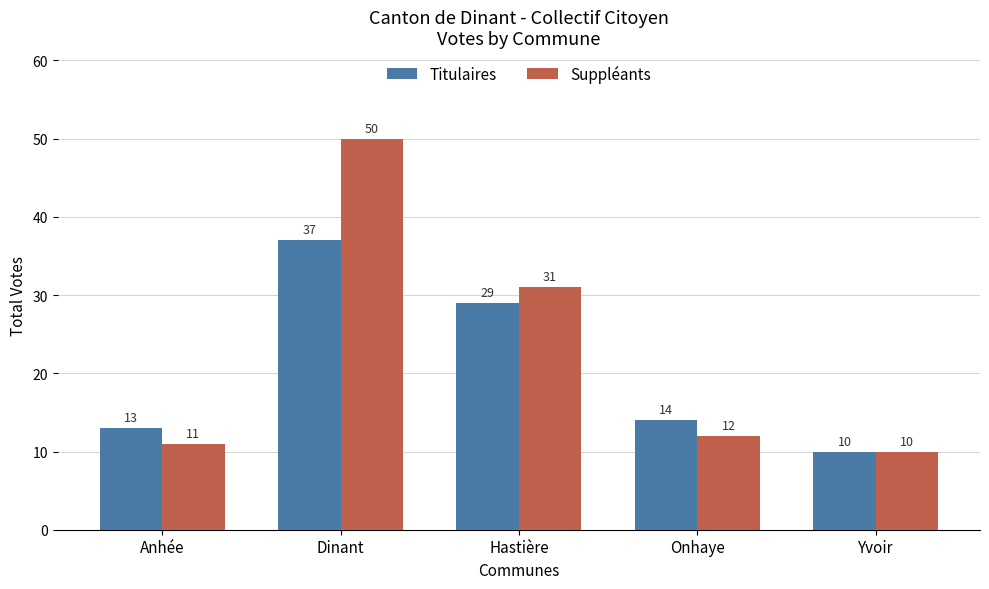

Is the value of Suppléants at Anhée greater than the value of Titulaires at Onhaye?

No